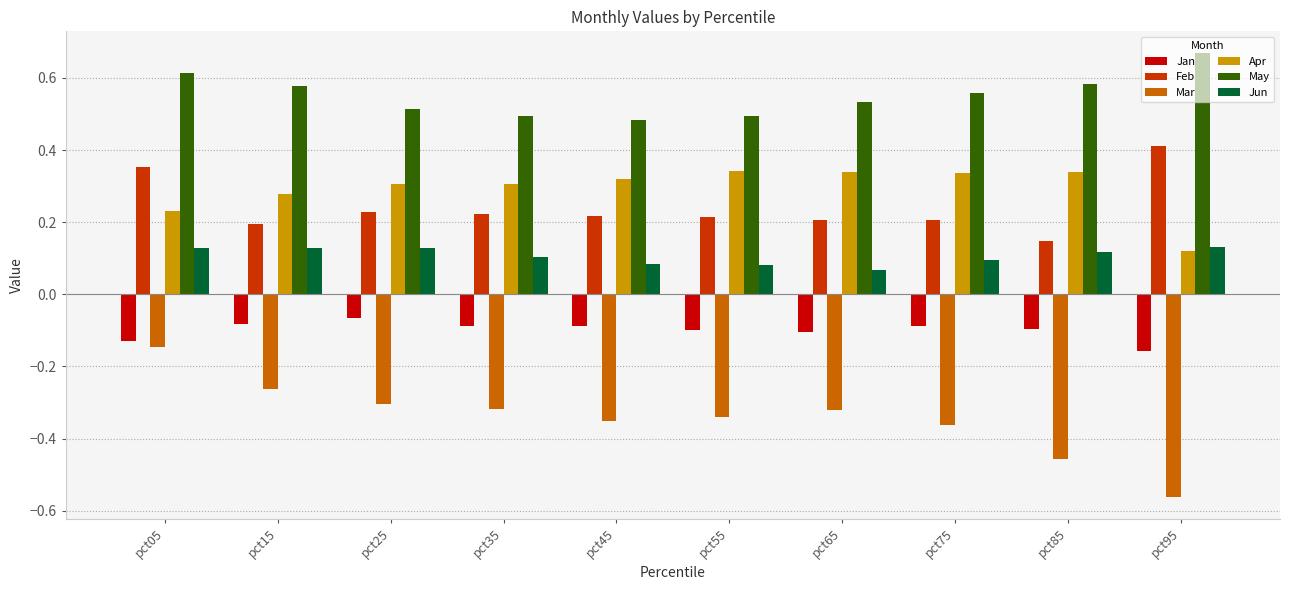

Which series has the largest total across all categories?

May